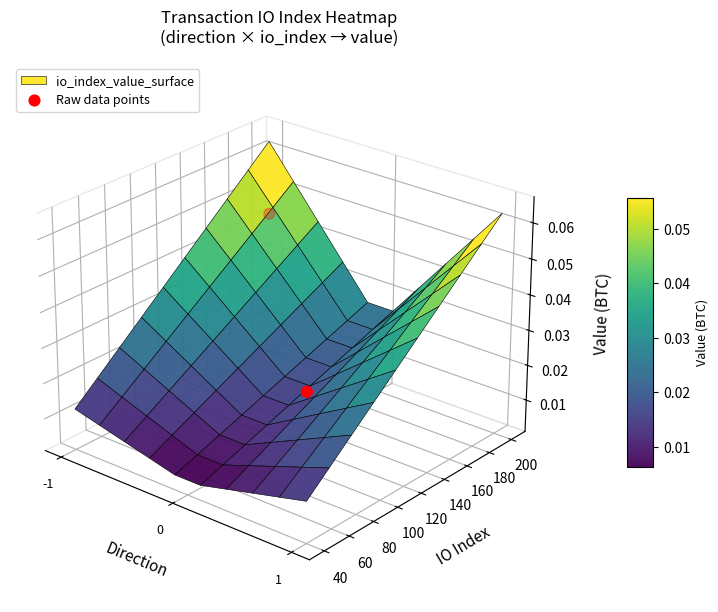

What is the difference between the values at -1 and 0?

0.1